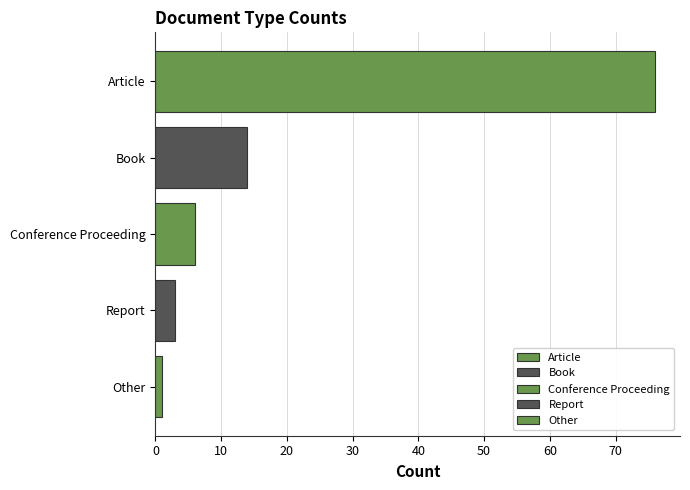

Count the number of data series in this chart.

5